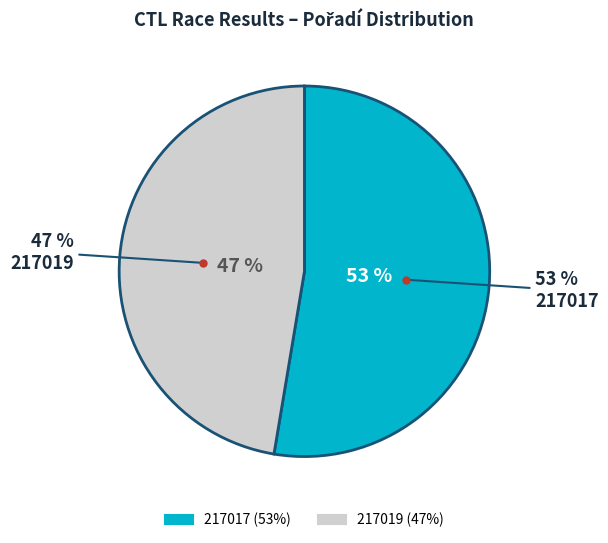

Is there any slice that represents more than half of the pie?

Yes